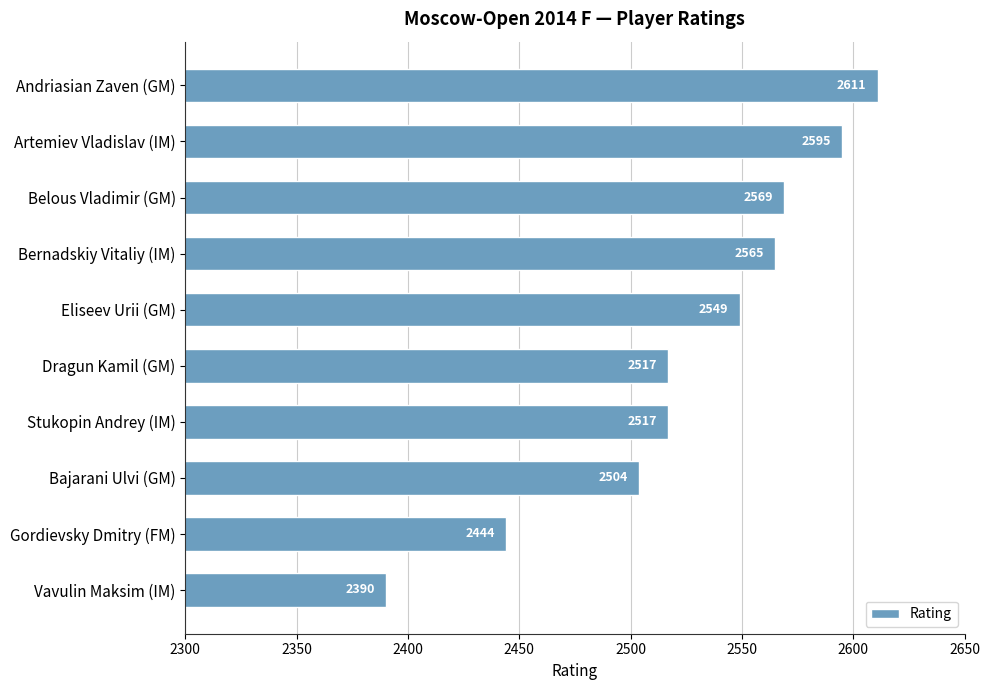

Is it true that the value at Gordievsky Dmitry (FM) is 2444?

True